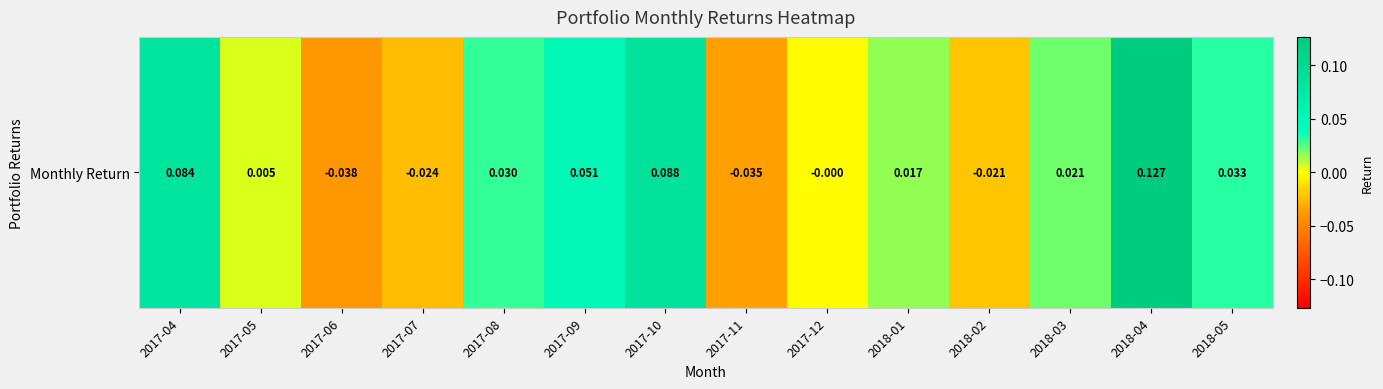

Reading left to right, list all the values displayed in this chart.

2017-04=0.1	2017-05=0.0	2017-06=-0.0	2017-07=-0.0	2017-08=0.0	2017-09=0.1	2017-10=0.1	2017-11=-0.0	2017-12=-0.0	2018-01=0.0	2018-02=-0.0	2018-03=0.0	2018-04=0.1	2018-05=0.0